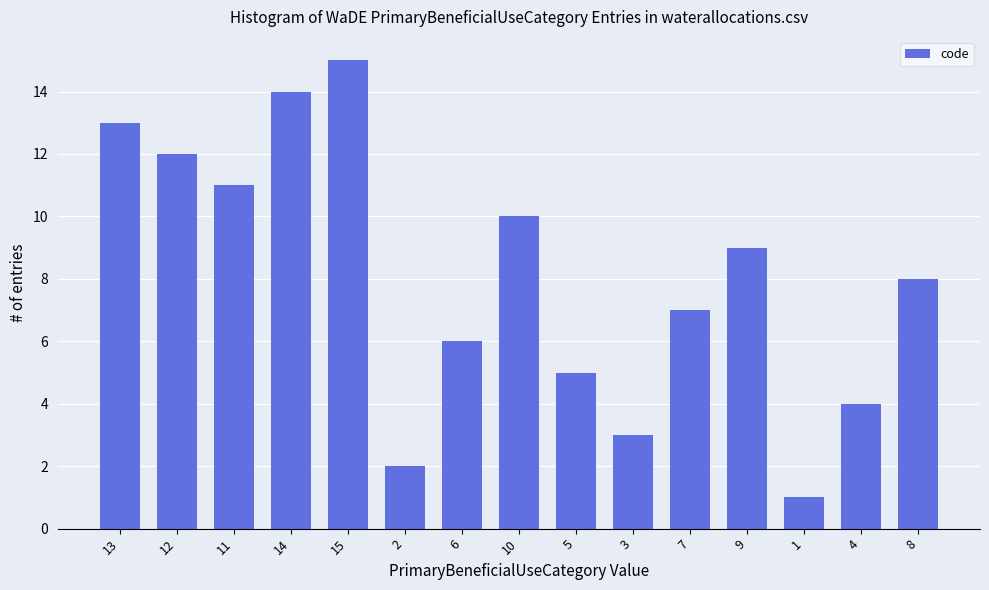

What is the sum of the values at 9 and 5?

14